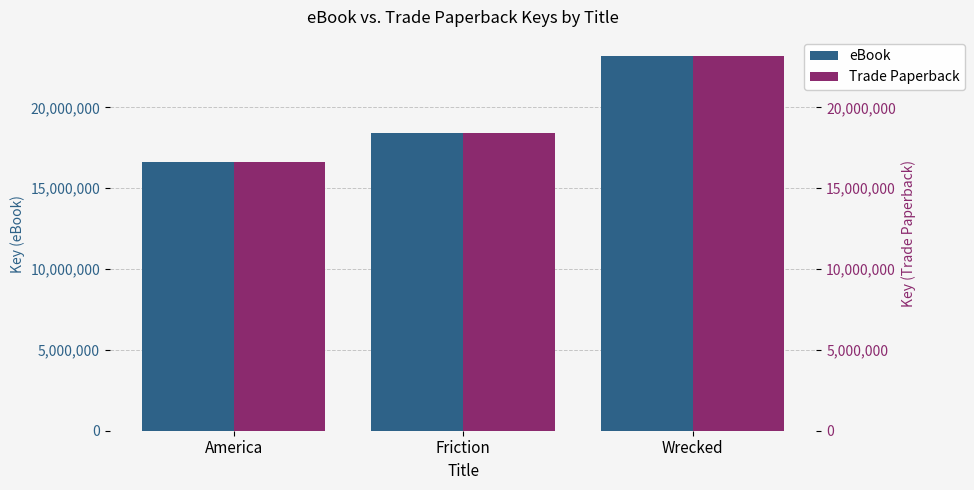

What is the maximum value shown in the chart?

23200245